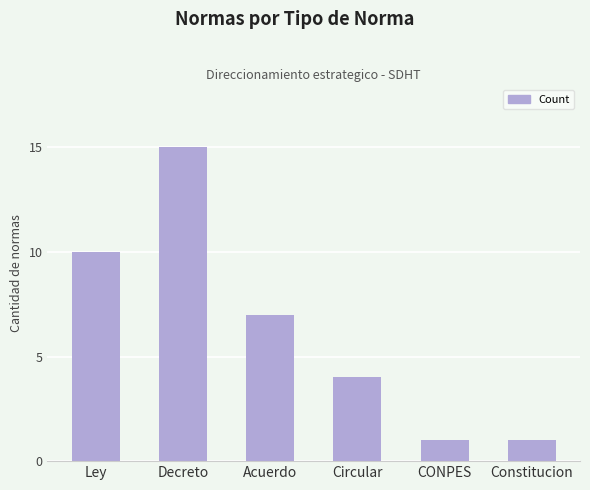

Which has a higher value, CONPES or Decreto?

Decreto